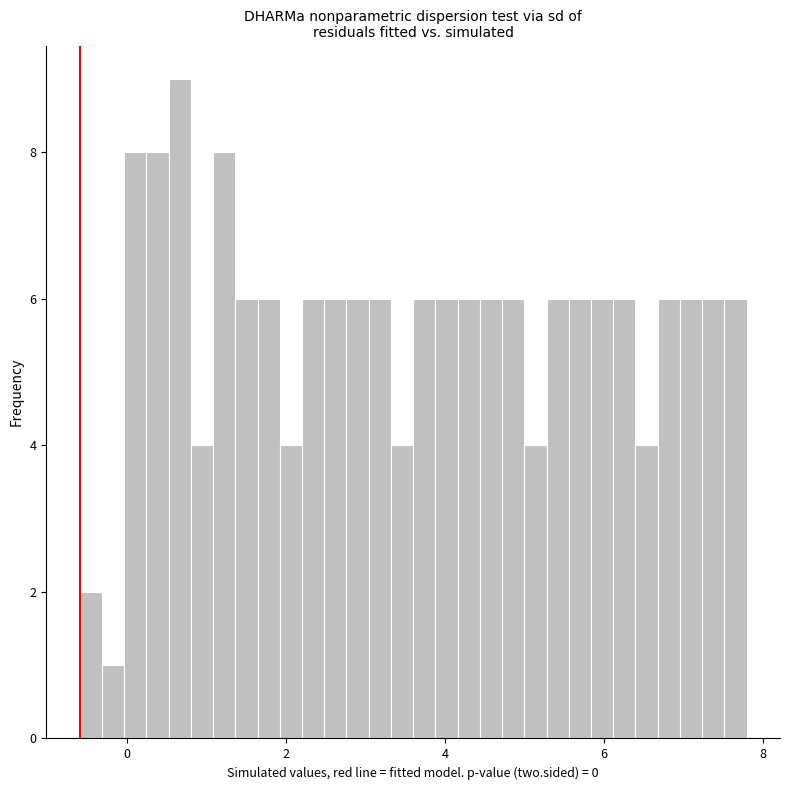

Around what value on the x-axis is the tallest bar? Give the approximate position of its centre, as read against the axis.

0.6